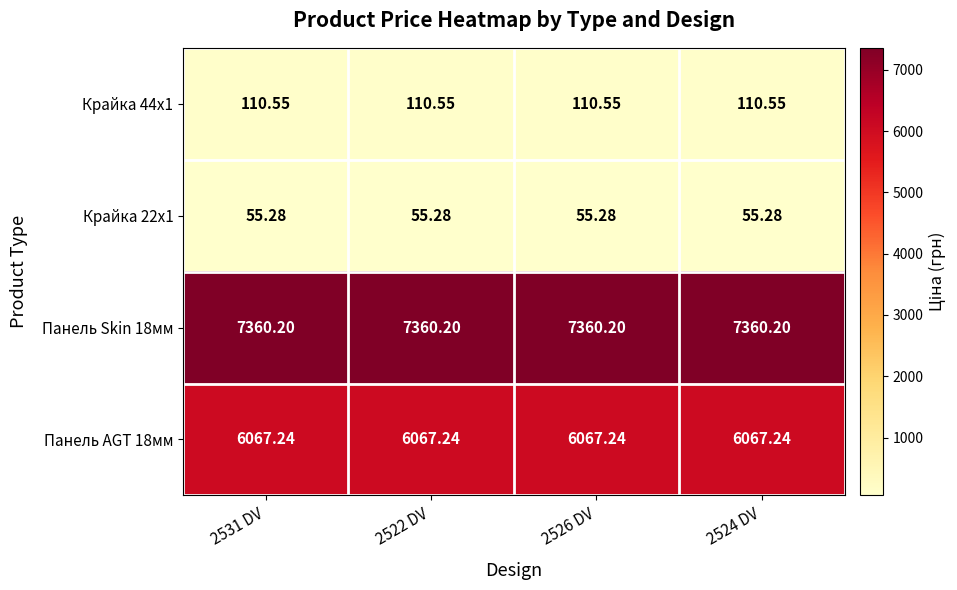

Is the value of Панель Skin 18мм at 2524 DV greater than the value of Крайка 44x1 at 2531 DV?

Yes